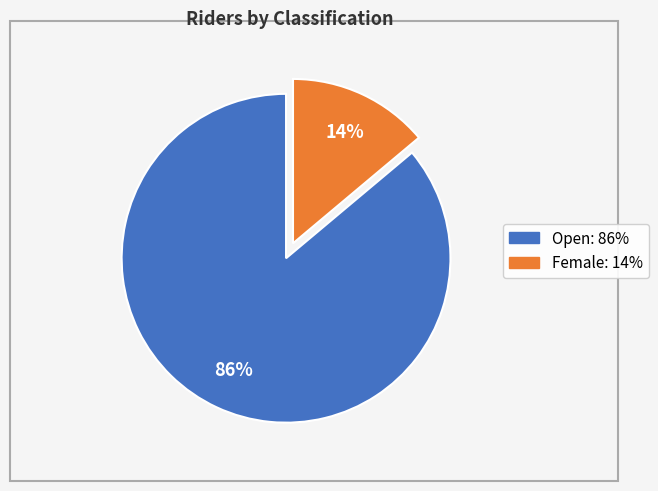

How many slices are in this pie chart?

2